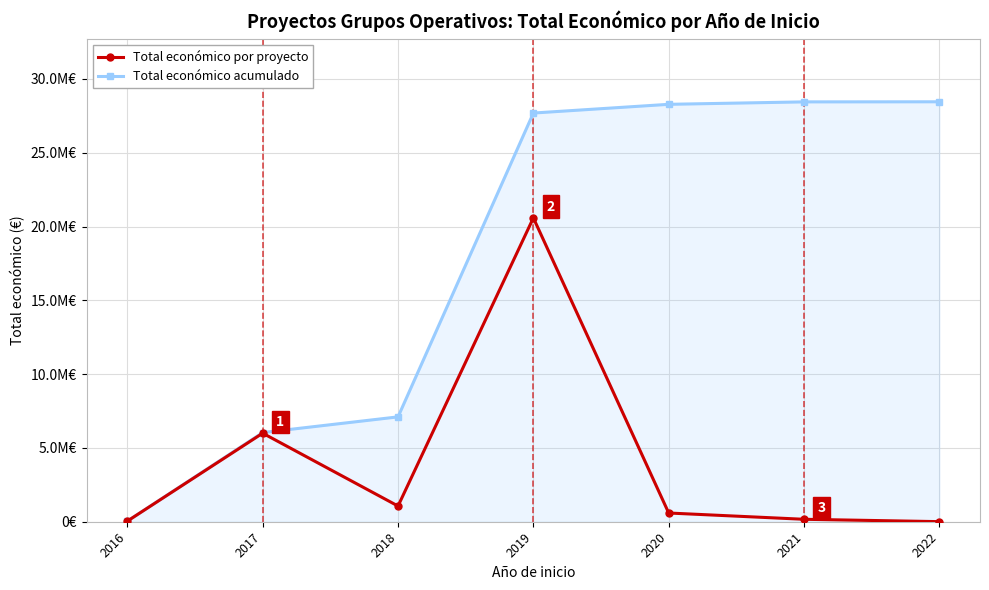

At which category is the sum across all series the highest?

2019